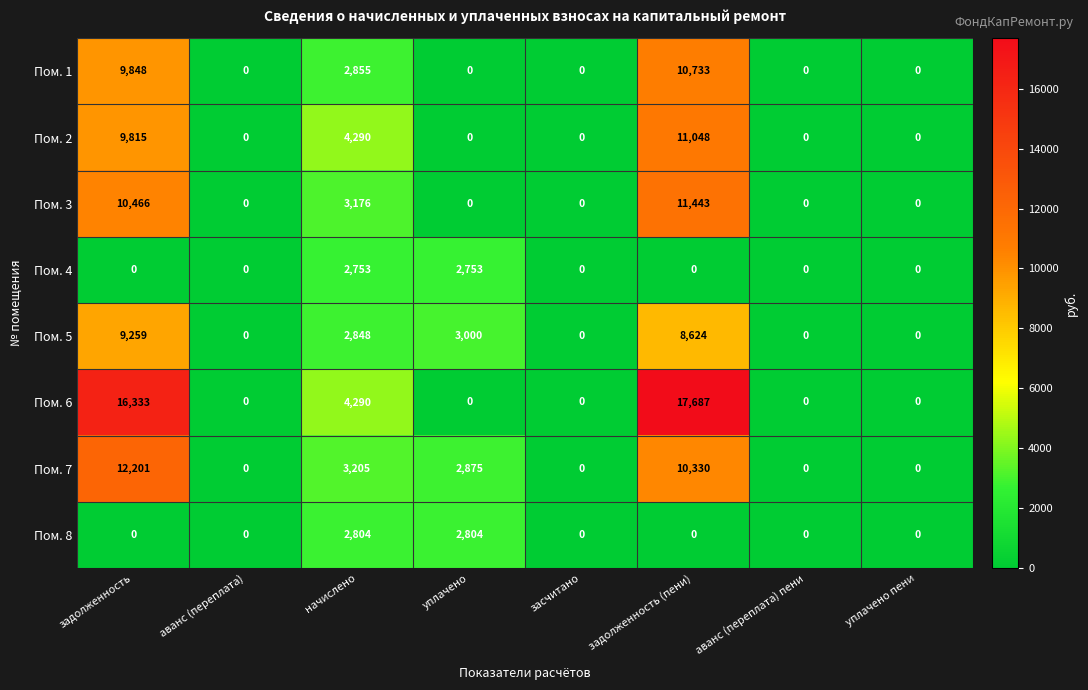

At how many categories does at least one series exceed 3130?

3